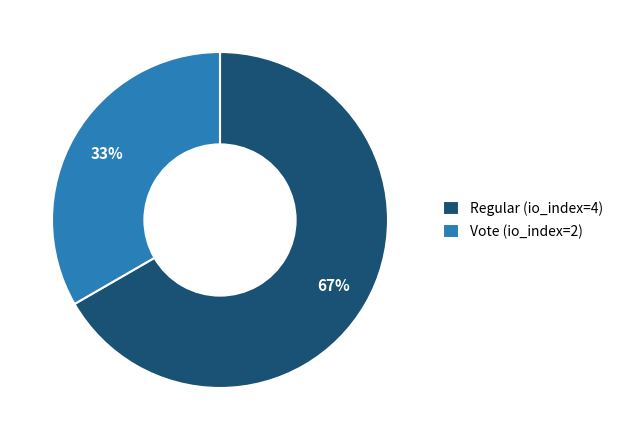

Is Regular (io_index=4) the majority of the pie?

Yes